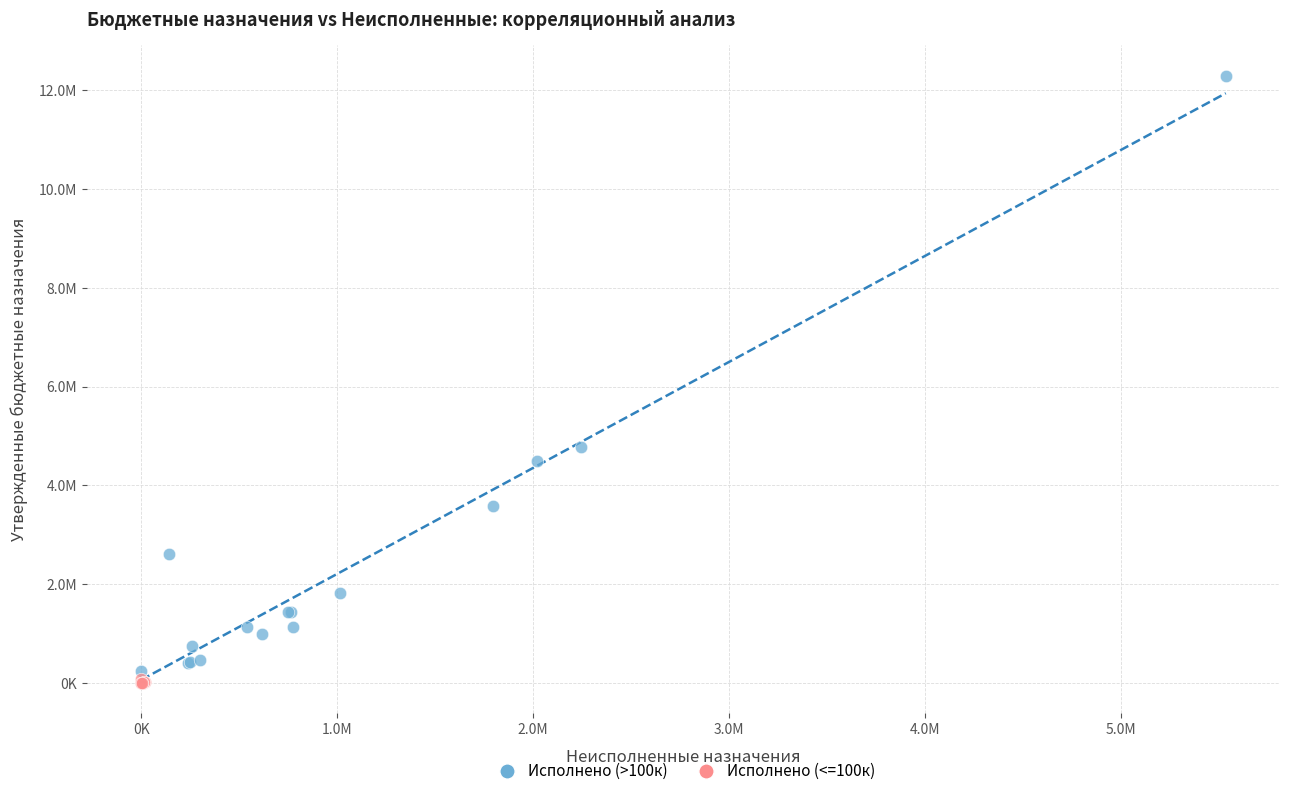

What are all the series names shown in the legend?

Исполнено (>100к), Исполнено (<=100к)